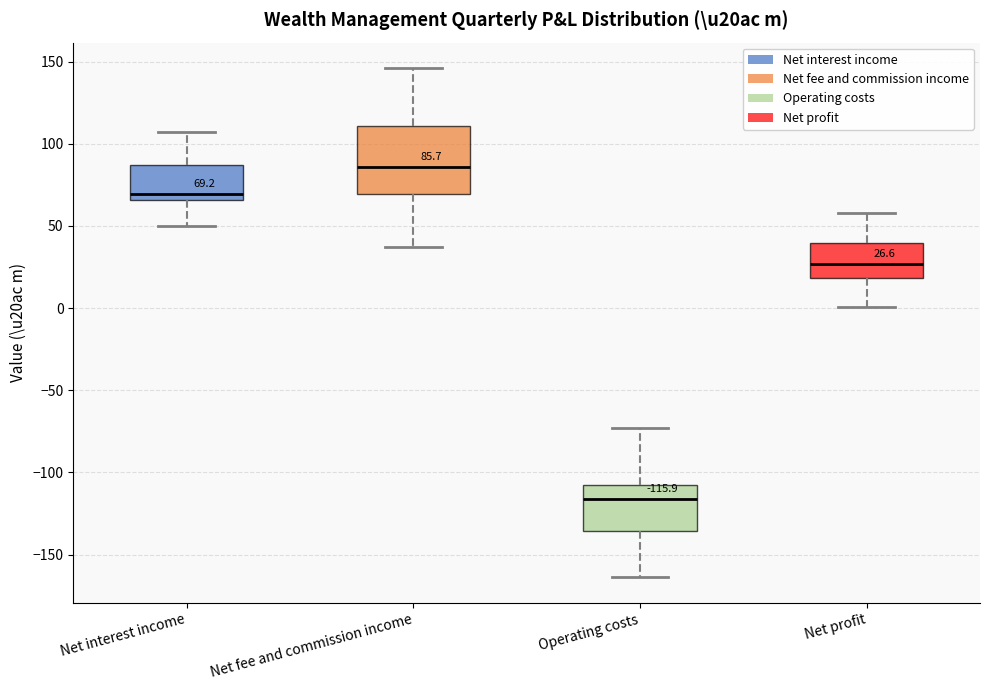

Which box's median line is the lowest?

Operating costs